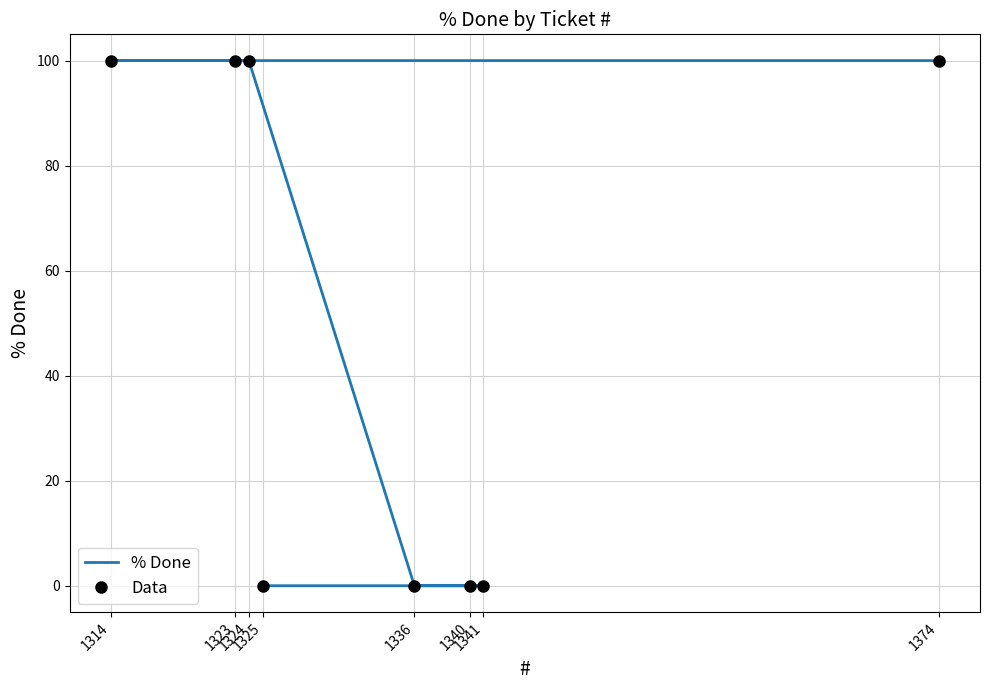

Rank the series at 1324 from highest to lowest value.

% Done, Data